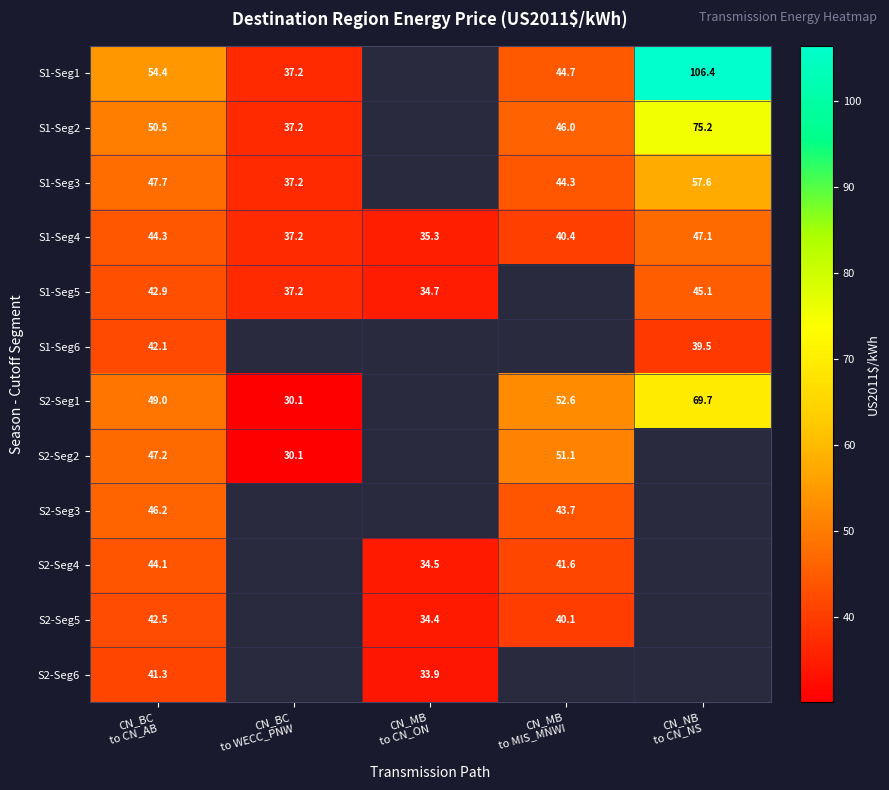

The value of S1-Seg3 at CN_BC to WECC_PNW is 49.1. True or false?

False